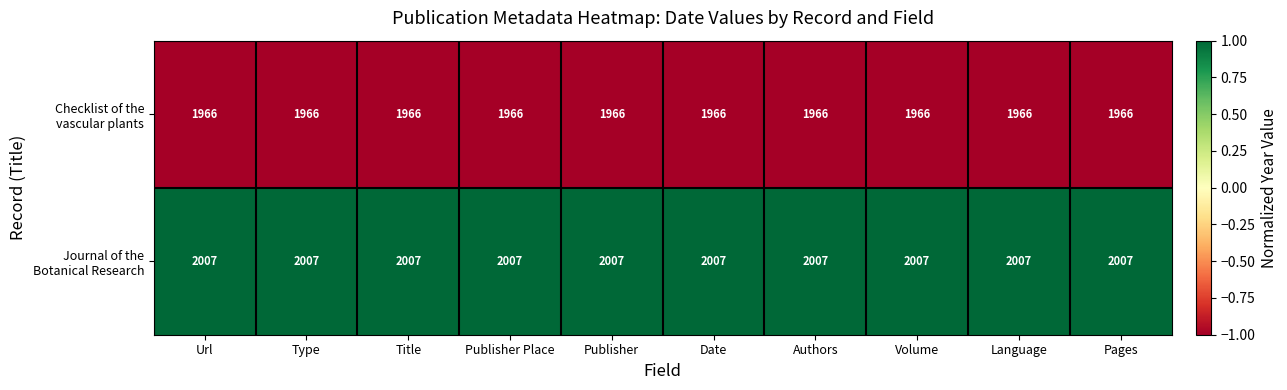

What is the maximum value shown in the chart?

2007